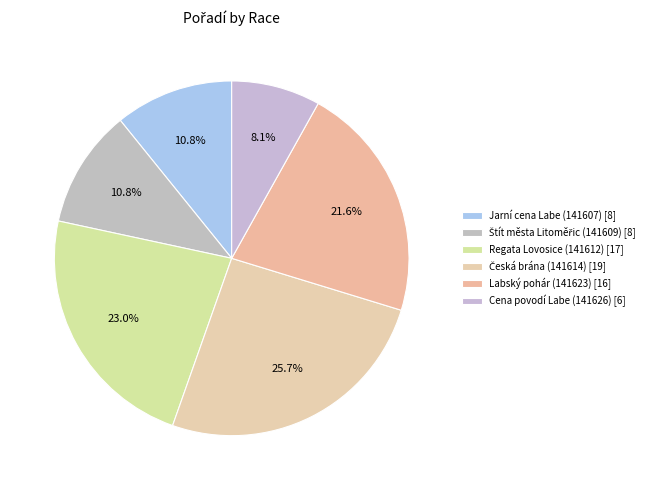

How many segments does this pie chart have?

6